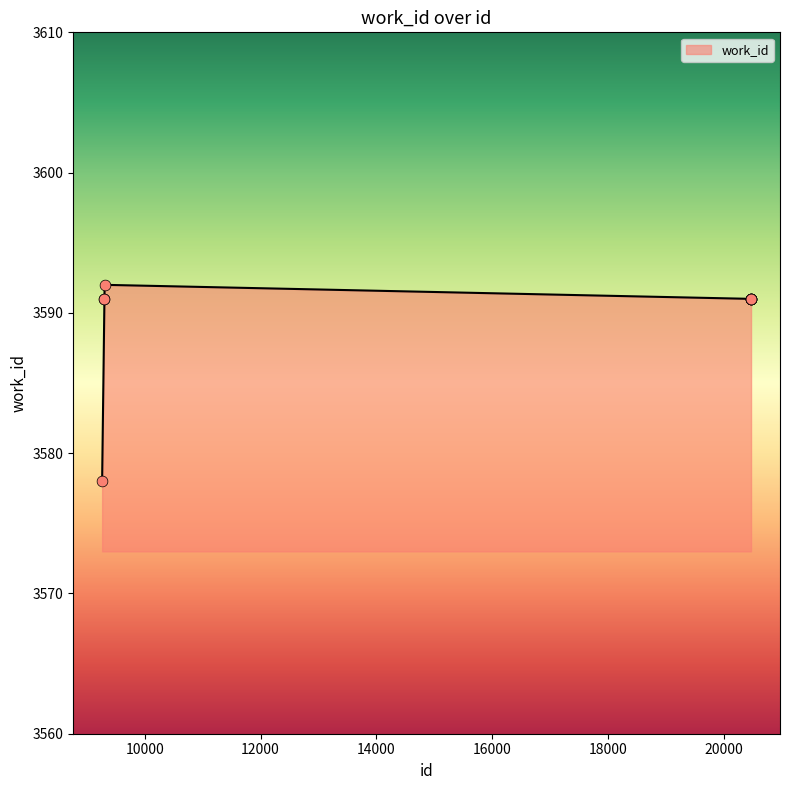

What is the greatest value displayed?

3592